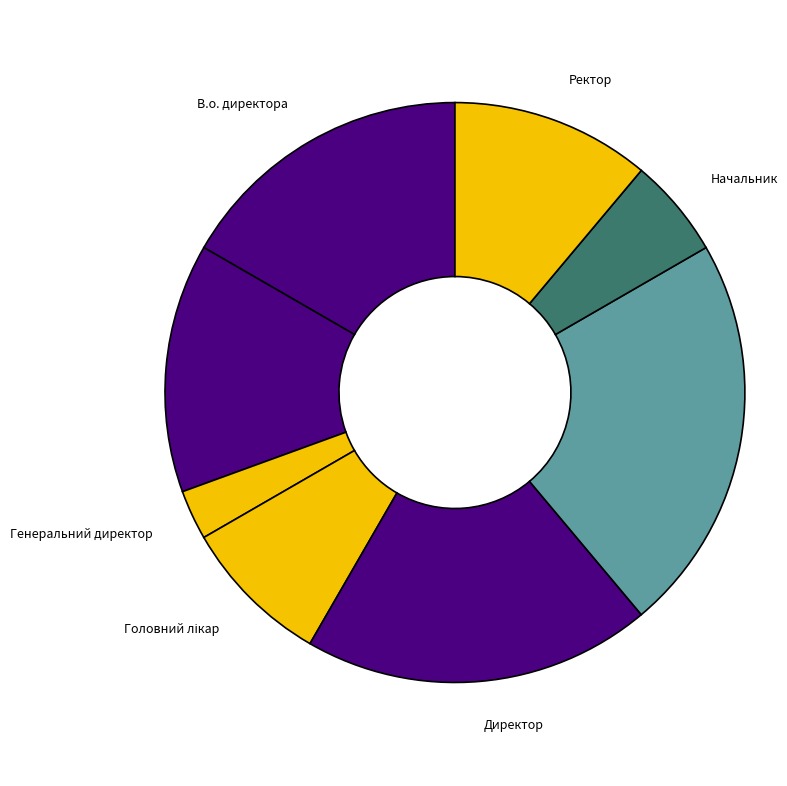

How many segments does this pie chart have?

8